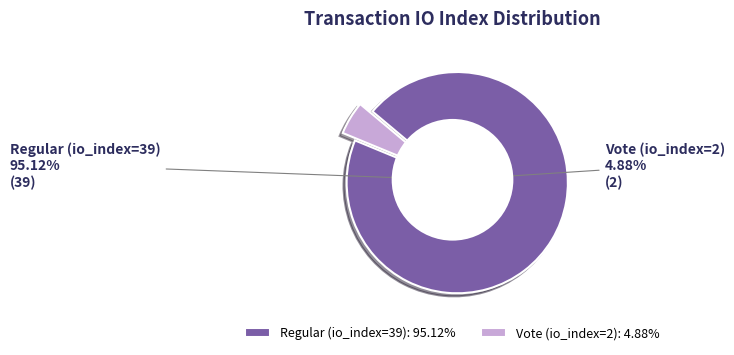

Is Regular (io_index=39) the majority of the pie?

Yes